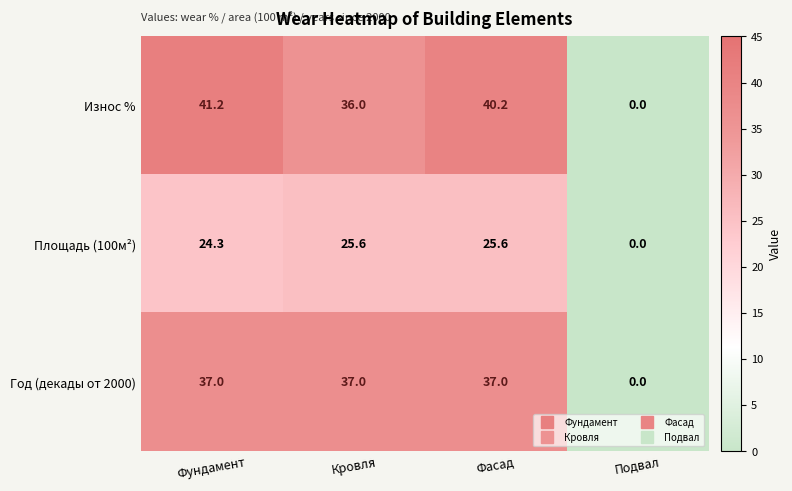

Where does the Площадь (100м²) series first go above 25?

Кровля